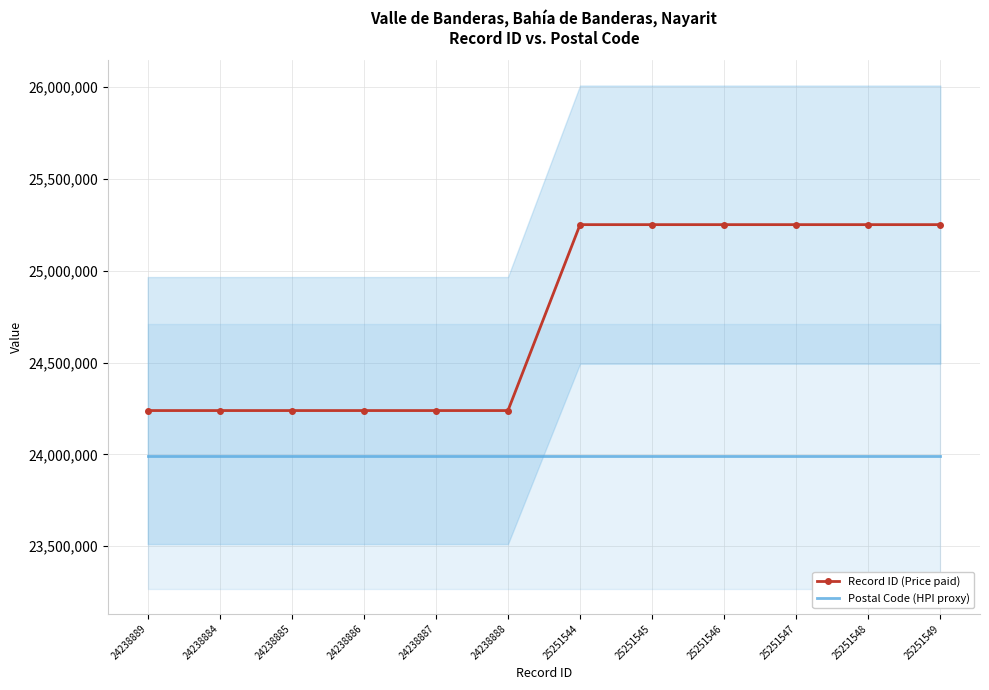

Where does the Record ID (Price paid) series first go above 25251544?

25251545